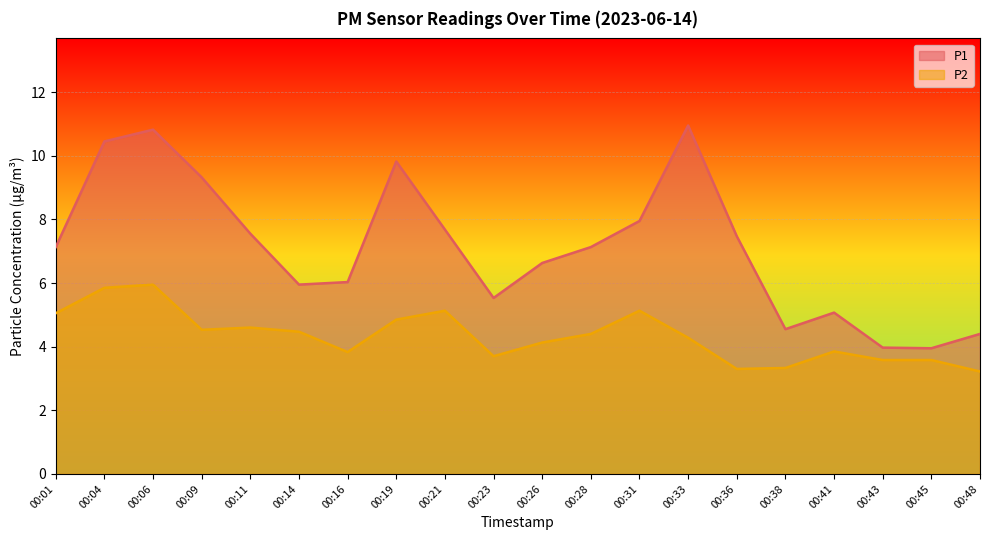

The P2 series shows 3.0 at 00:21. True or false?

False